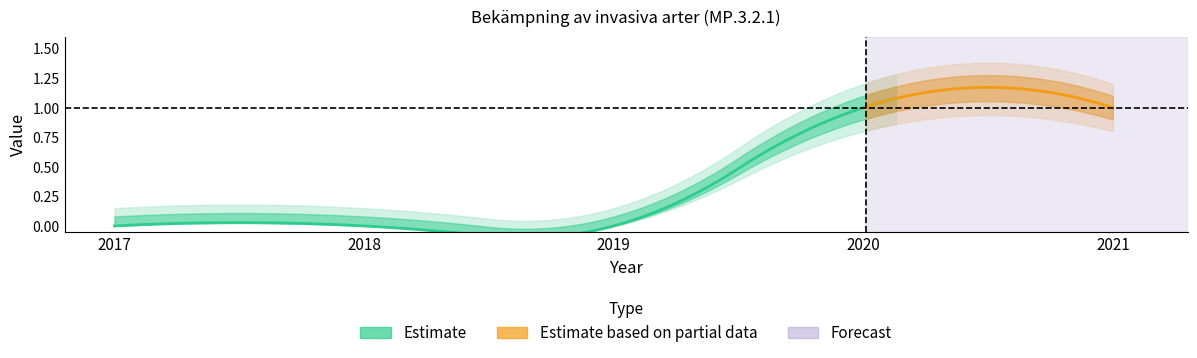

True or false: Value_mid_lower and Value cross at least once.

False